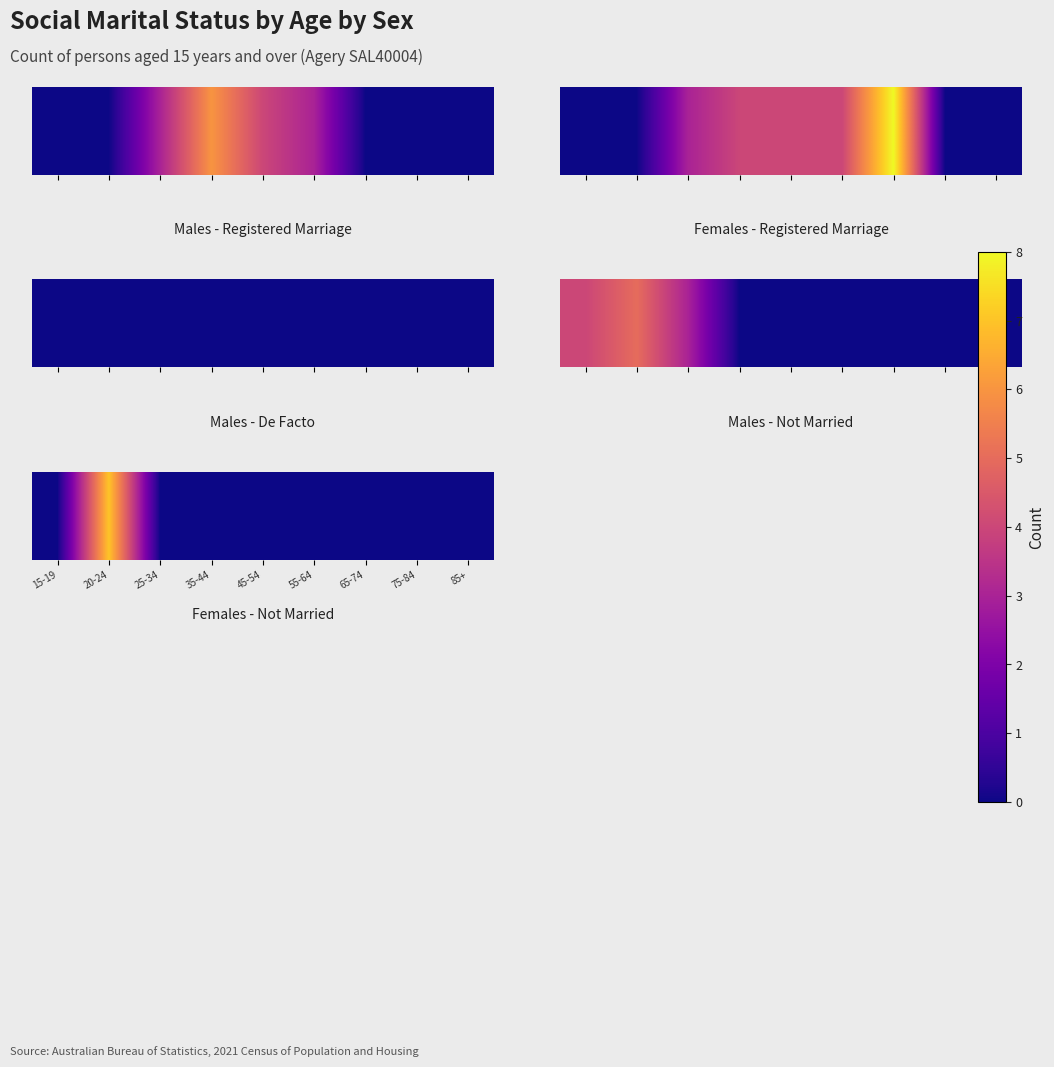

What is the average value?

1